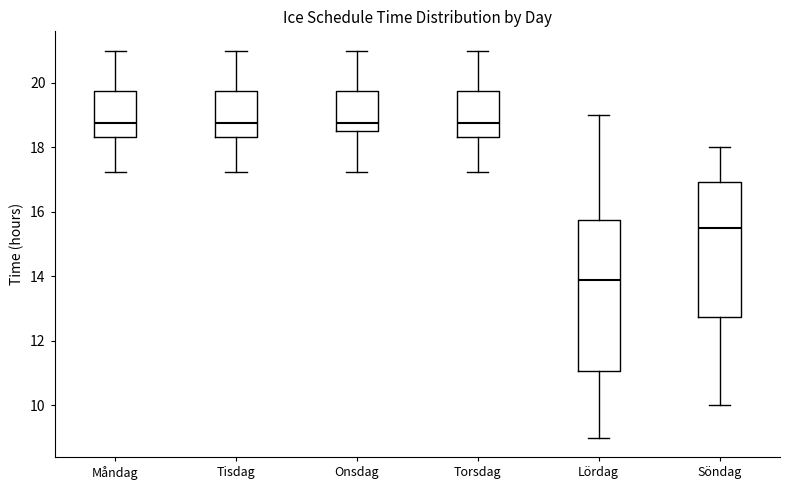

Comparing the boxes themselves (not the whiskers), which one is the tallest?

Lördag